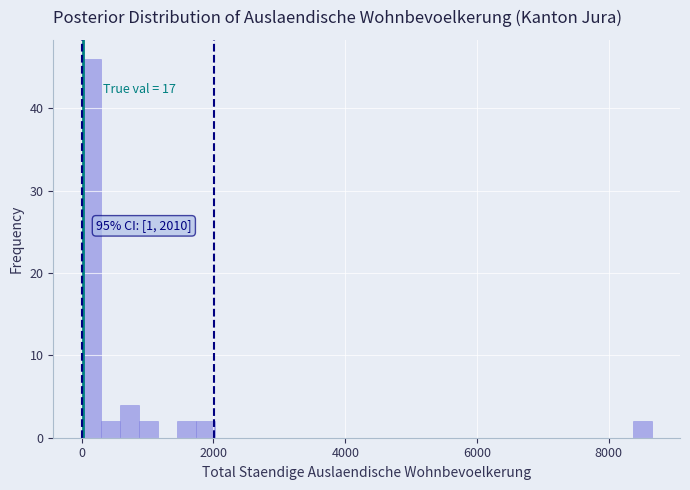

Around what value on the x-axis is the tallest bar? Give the approximate position of its centre, as read against the axis.

200